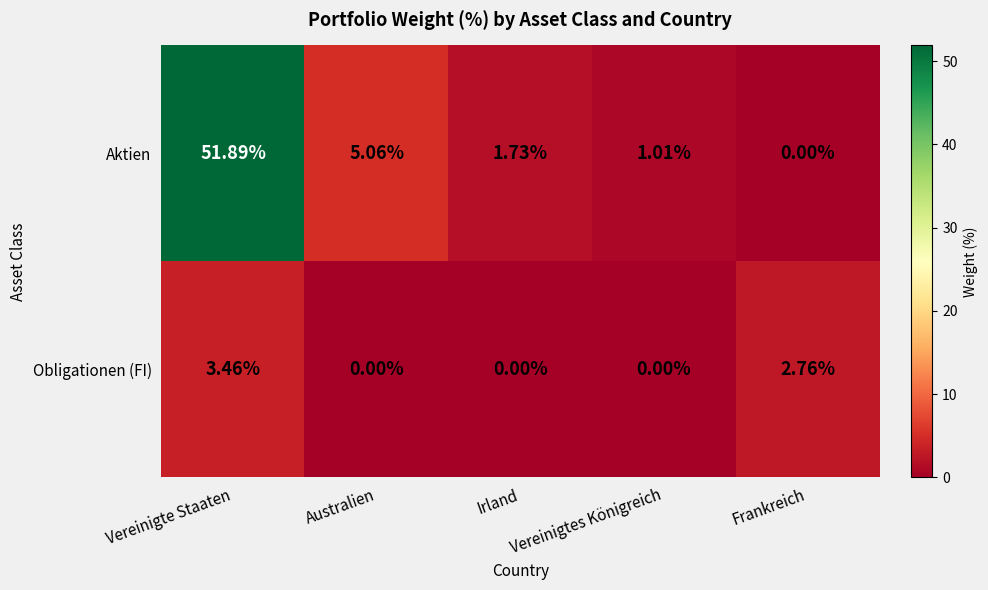

Which series has the largest total across all categories?

Aktien